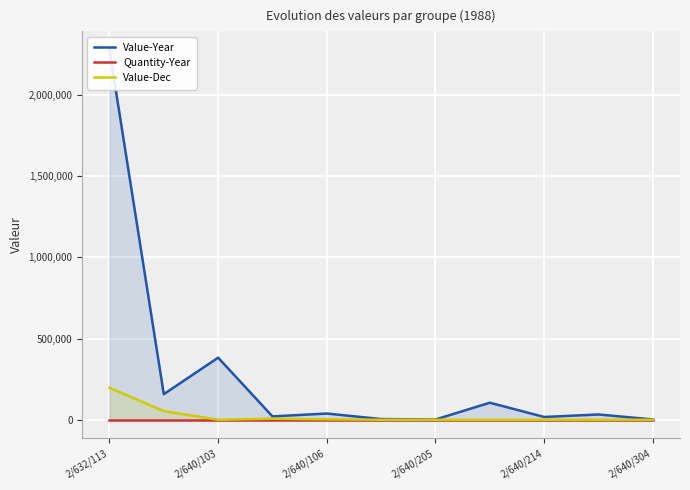

At which label does Value-Dec reach its peak?

2/632/113